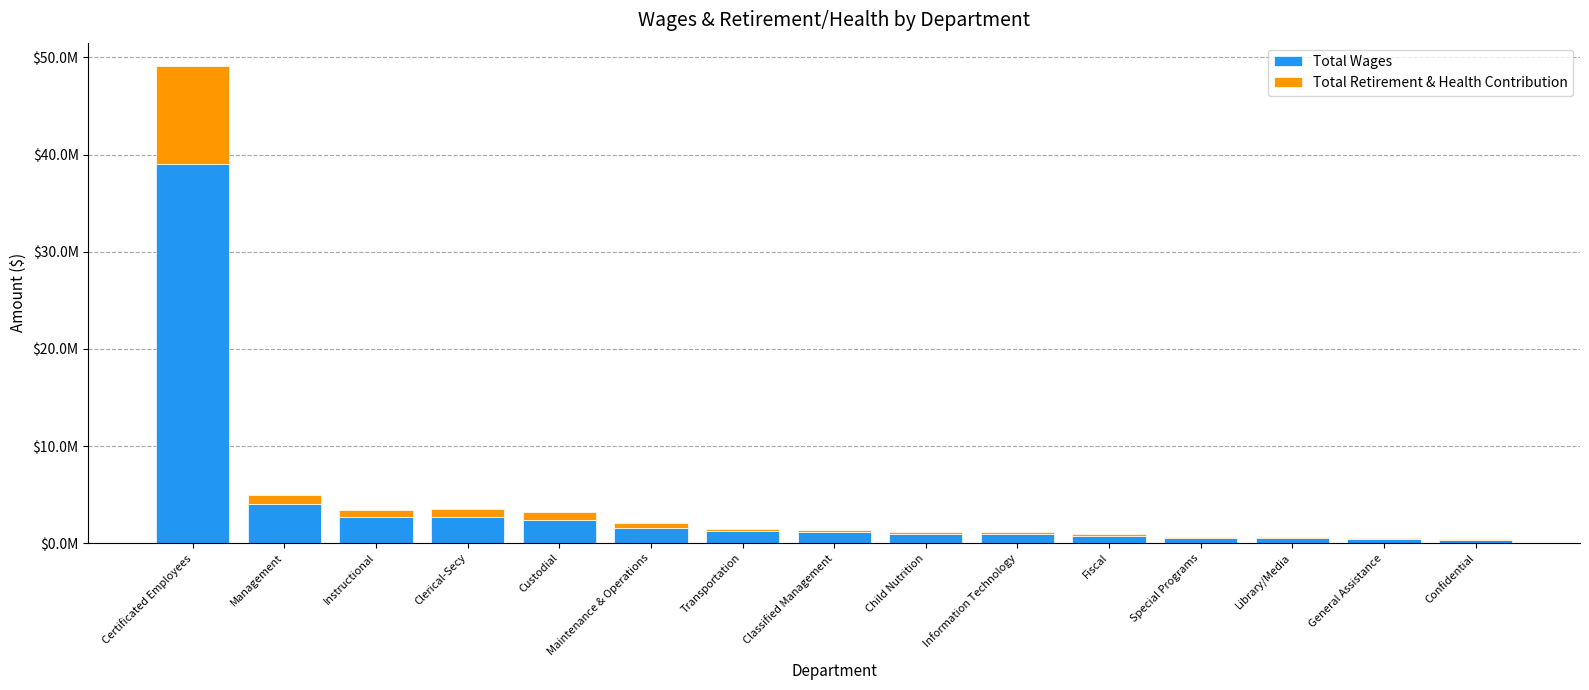

What are all the series names shown in the legend?

Total Wages, Total Retirement & Health Contribution